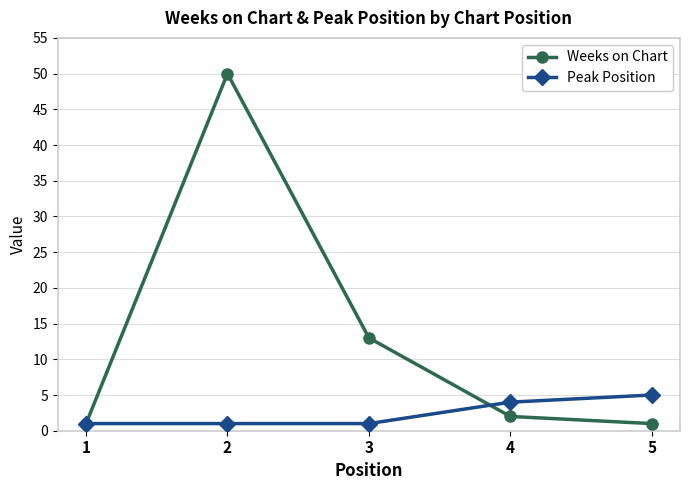

The value of Weeks on Chart at 3 is 13. True or false?

True